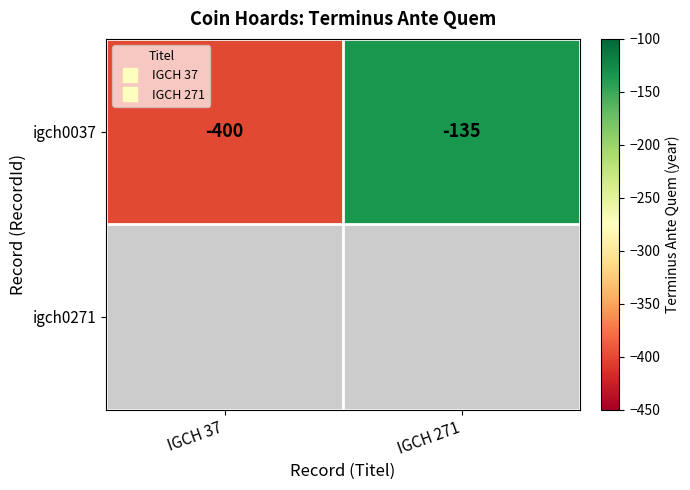

How many data points in igch0037 are less than -135?

1